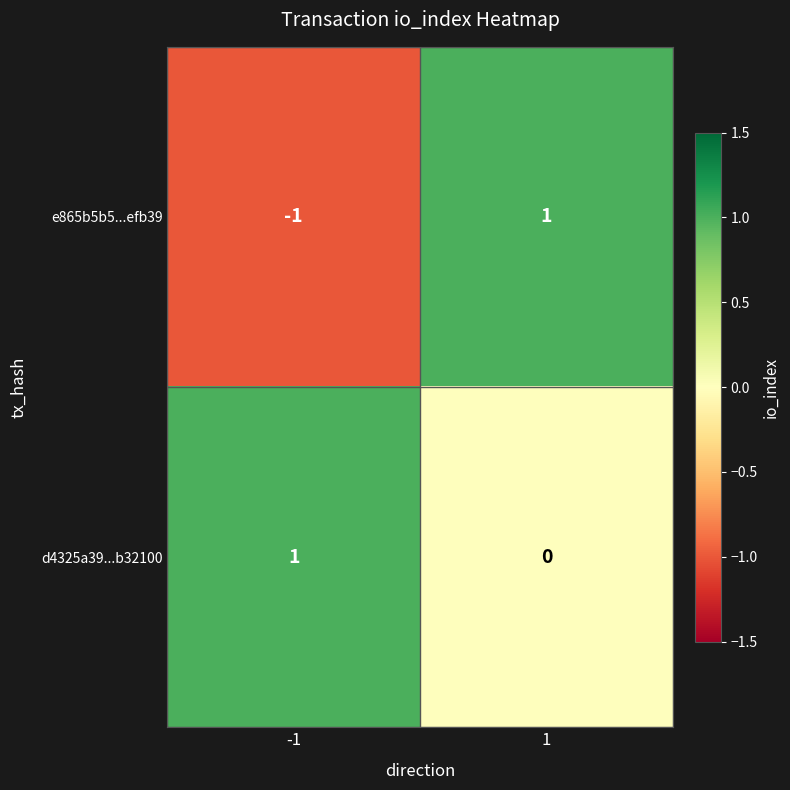

How many categories are shown in the chart?

2